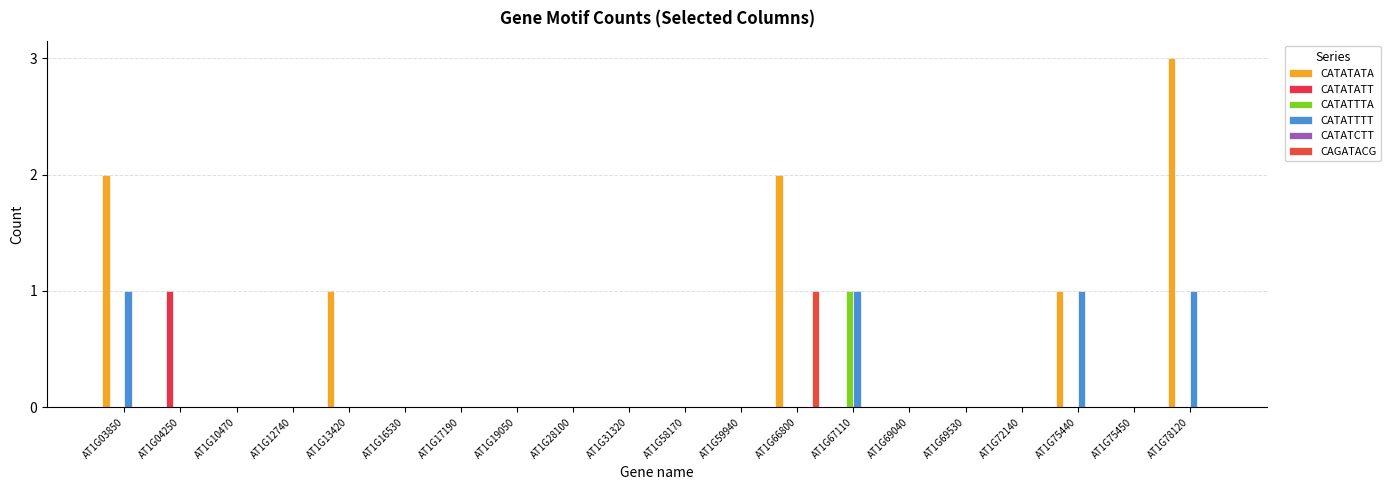

How many groups of bars are there?

20